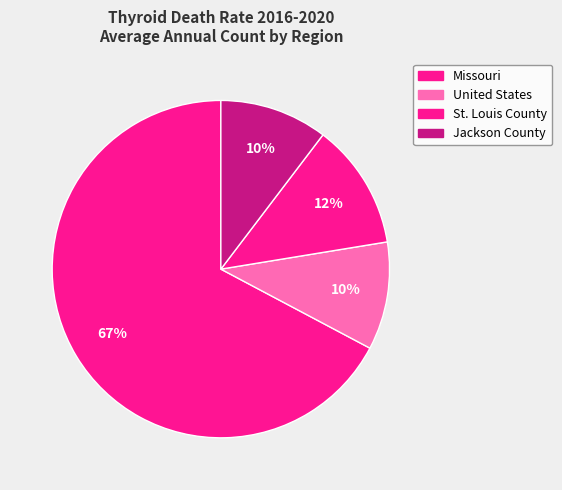

Is it true that United States is 10% of the pie?

True